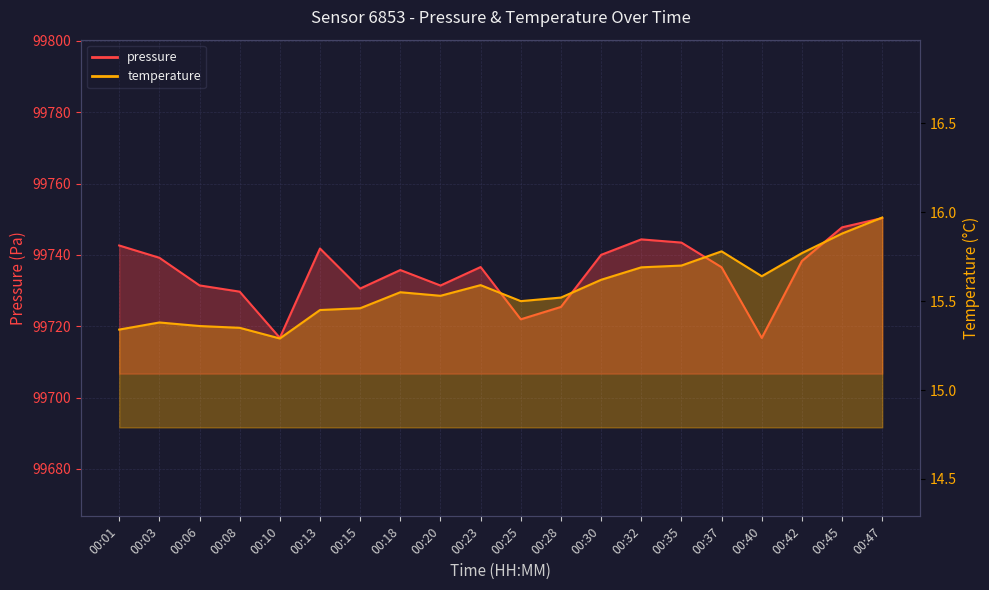

What is the total value across all series at 00:03?

99754.6